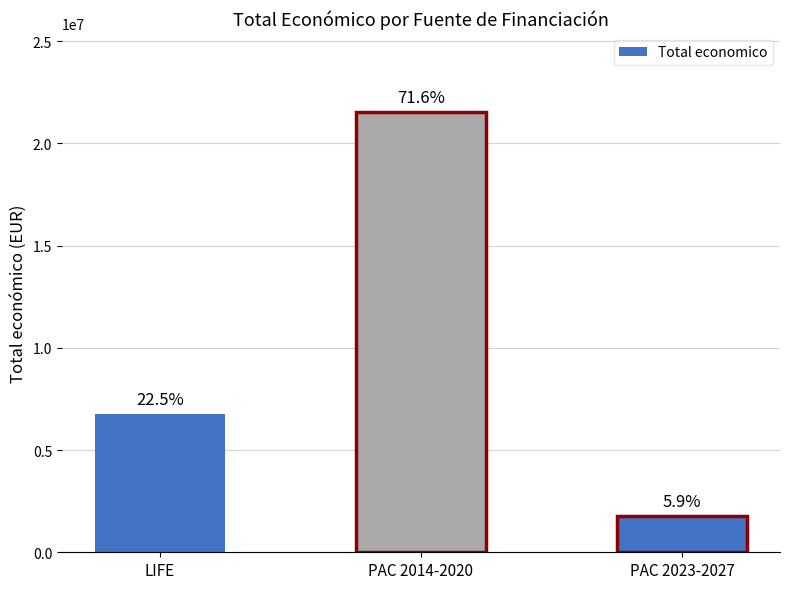

What is the value of the 3rd bar from the left?

1765705